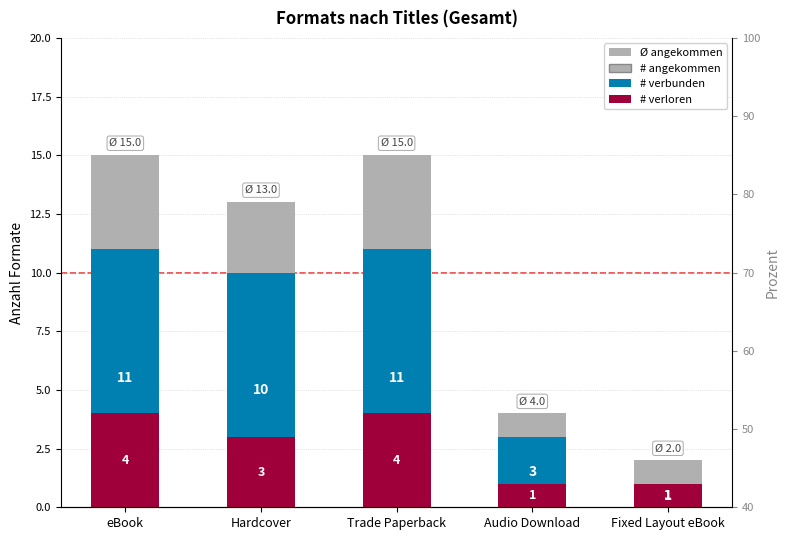

How many values in the # verloren series exceed 3?

2